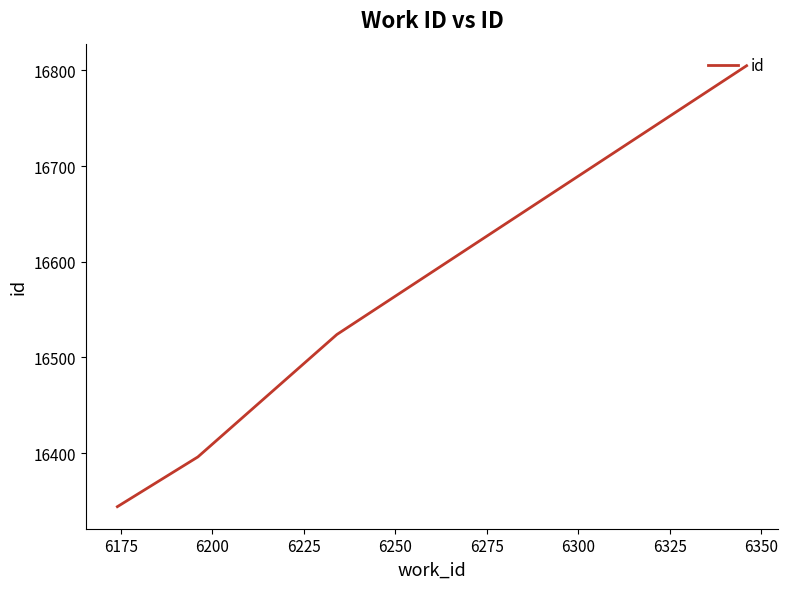

Is this an area chart (filled region under the line)?

No